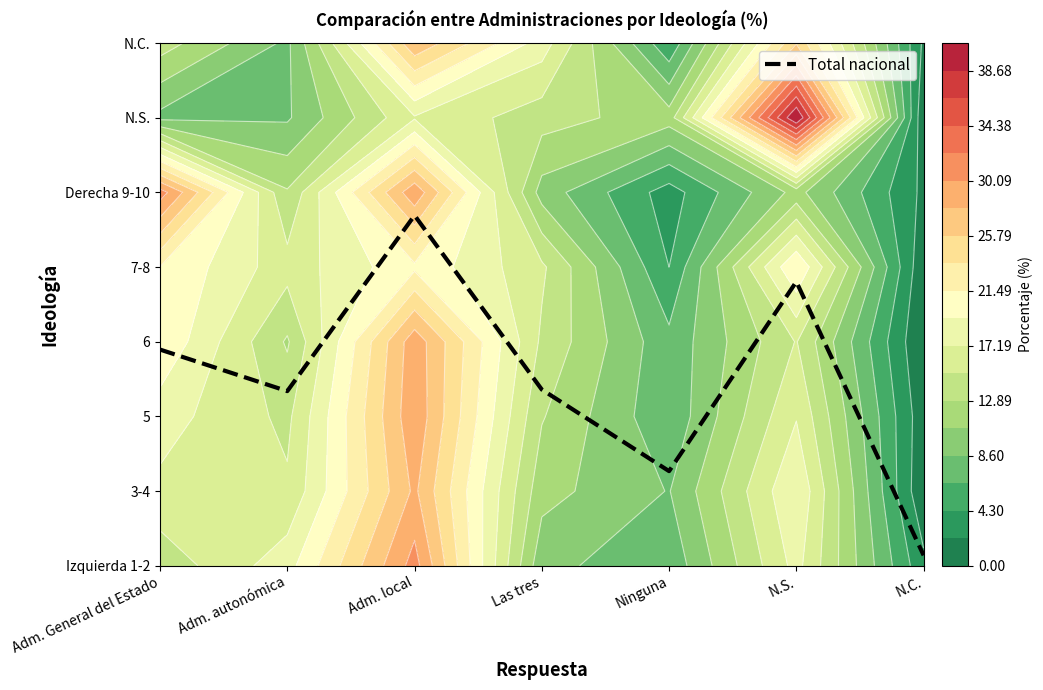

The value at Ninguna is 1.3. True or false?

True